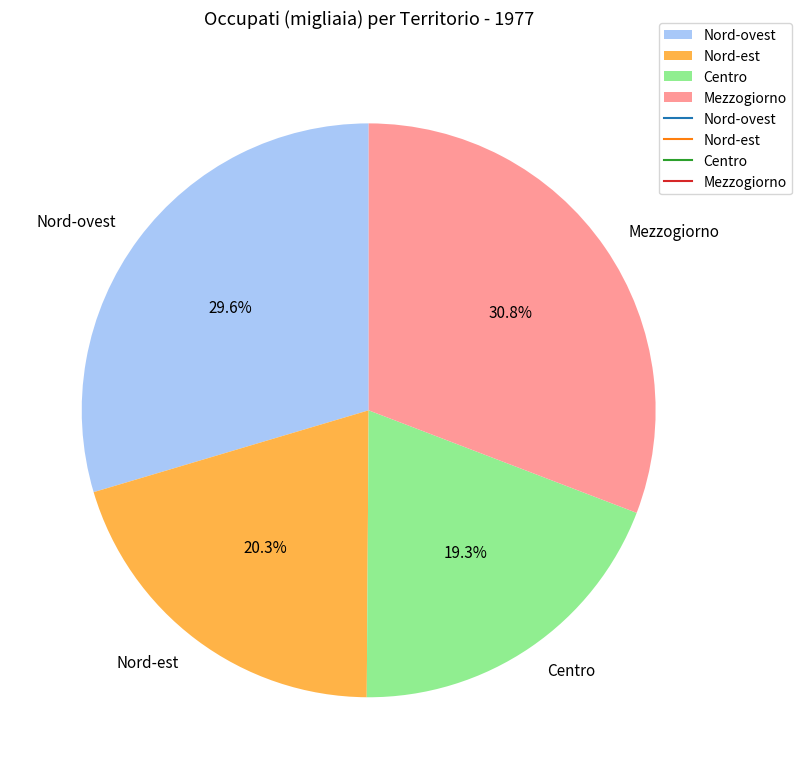

To the nearest percent, what is the difference between the largest and smallest slice percentages?

12%